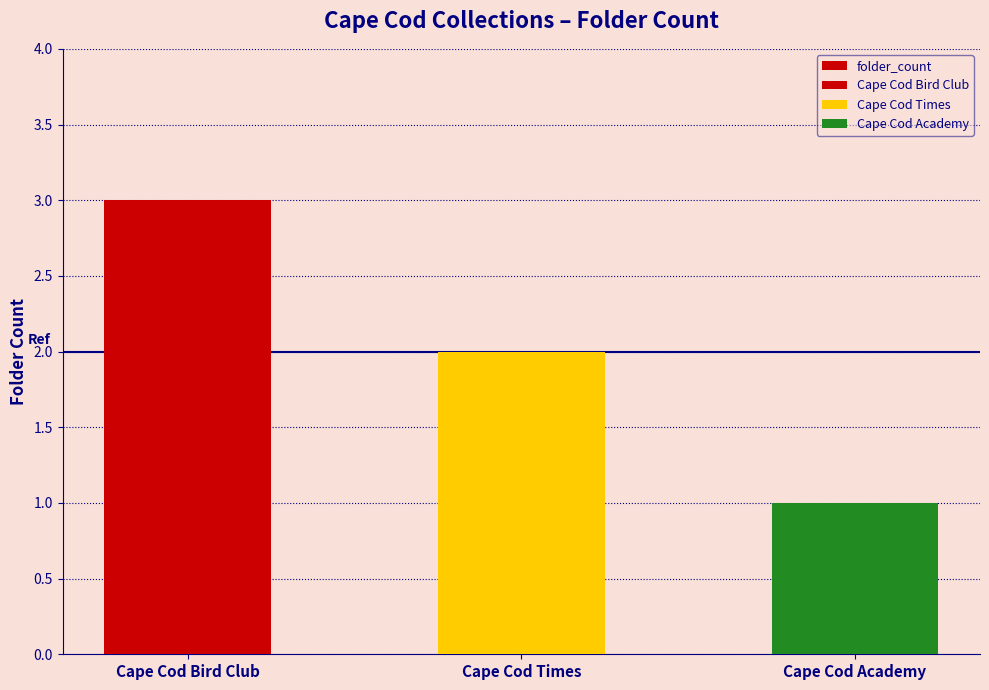

What is the difference between the maximum and minimum values?

2